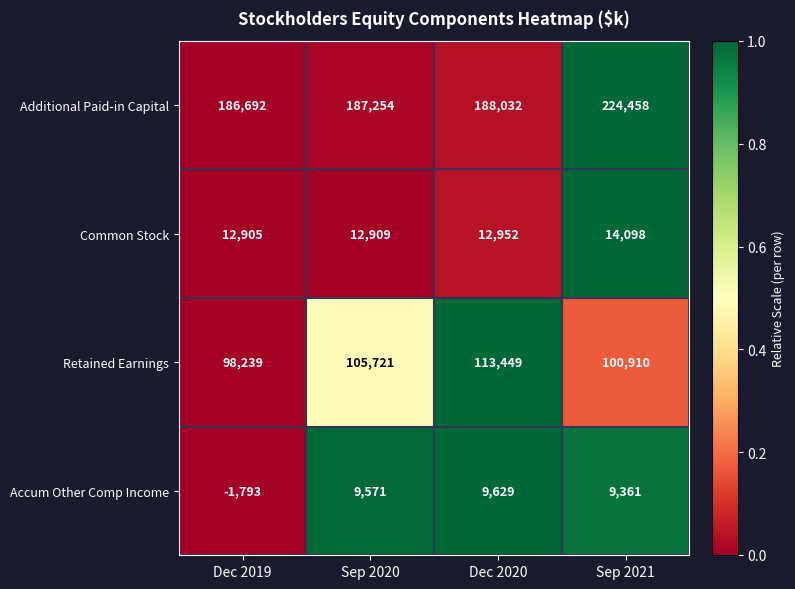

Which series has the largest total across all categories?

Additional Paid-in Capital